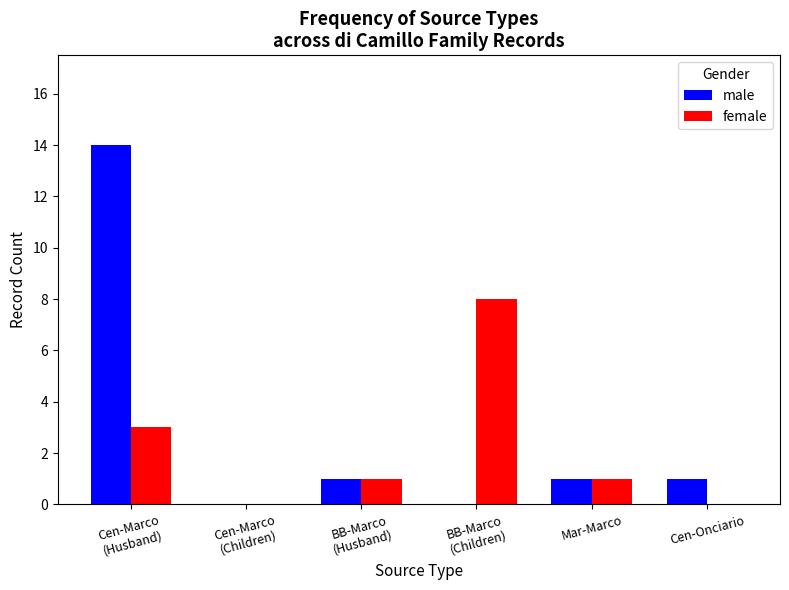

Between BB-Marco
(Husband) and Cen-Onciario, which series saw the biggest shift?

female